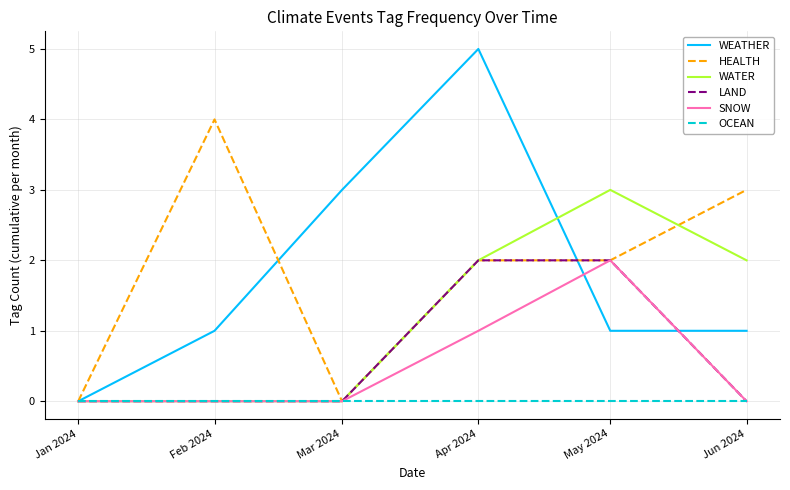

True or false: WATER has a value of 3 at Apr 2024.

False